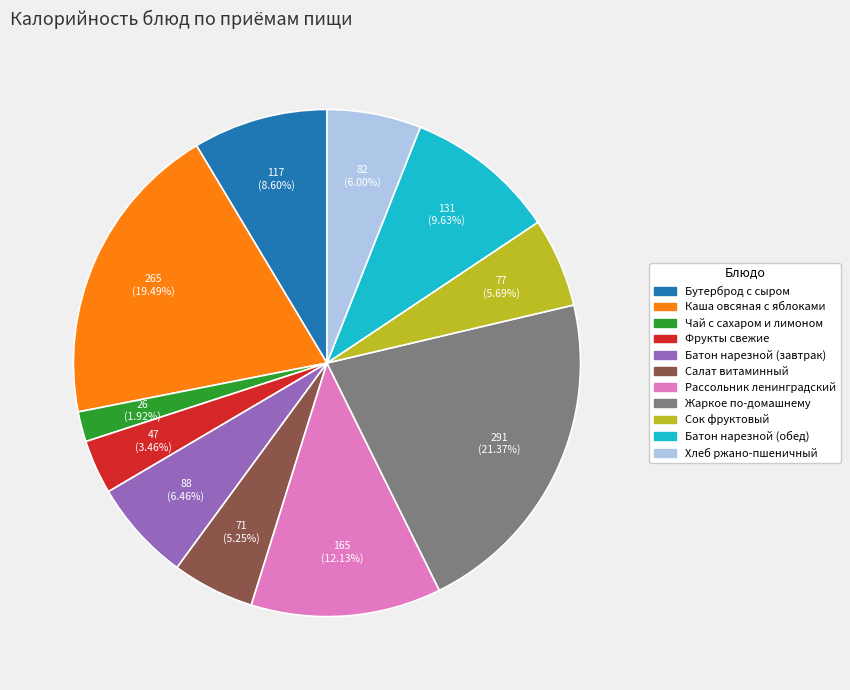

How many slices are in this pie chart?

11